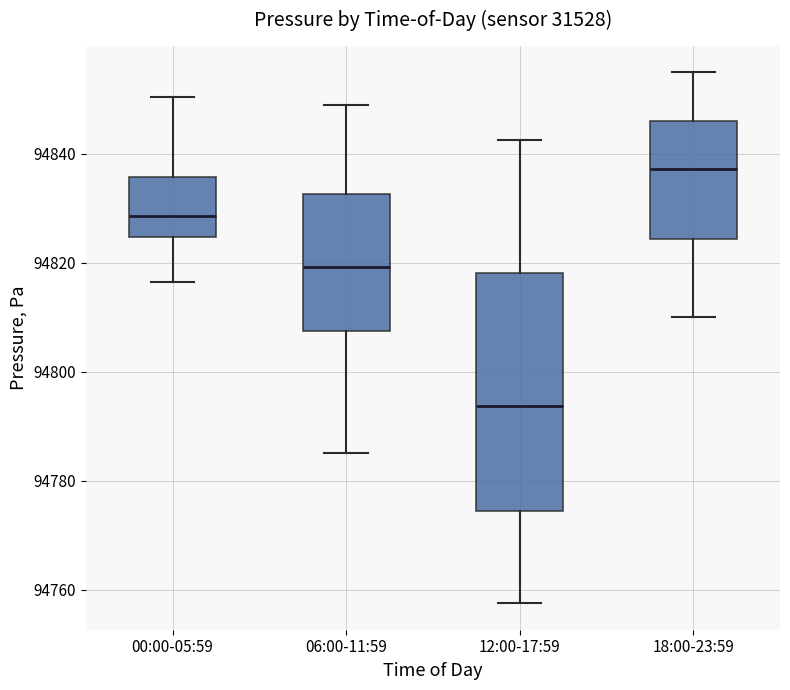

Reading left to right, transcribe this box plot: for each box, give where its median line is, the range the box spans, and where its two whiskers end, as read against the y-axis. The values are not printed on the chart, so give them approximately, as read against the axis.

00:00-05:59: median 94828, box 94824 to 94836, whiskers 94816 to 94850
06:00-11:59: median 94820, box 94808 to 94832, whiskers 94786 to 94850
12:00-17:59: median 94794, box 94774 to 94818, whiskers 94758 to 94842
18:00-23:59: median 94838, box 94824 to 94846, whiskers 94810 to 94856